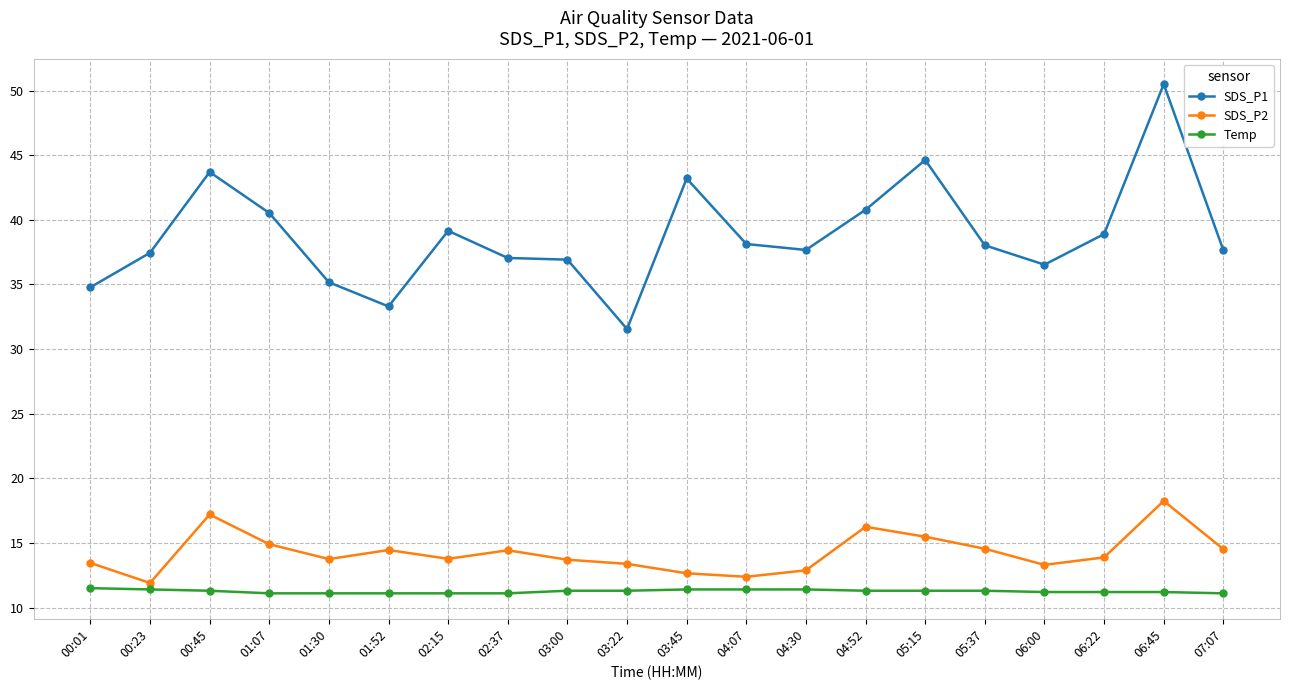

How many data points does each series have?

20